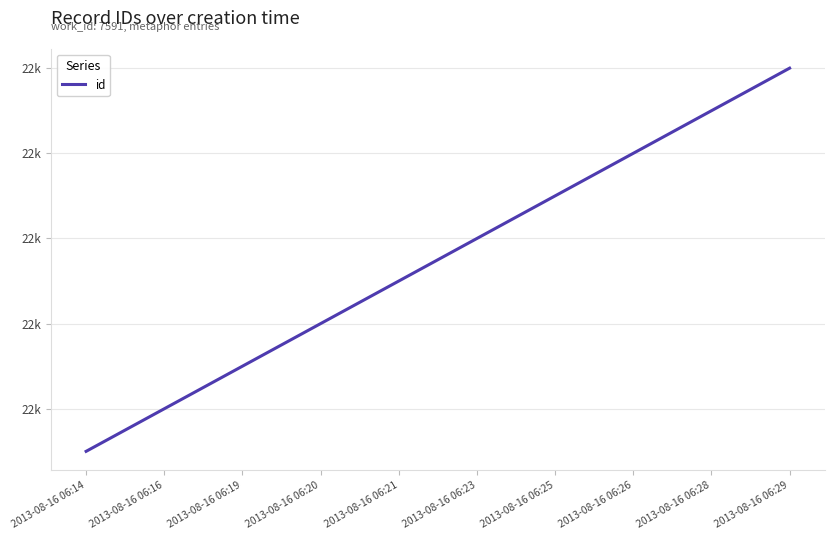

Which label corresponds to the largest value in the chart?

2013-08-16 06:29